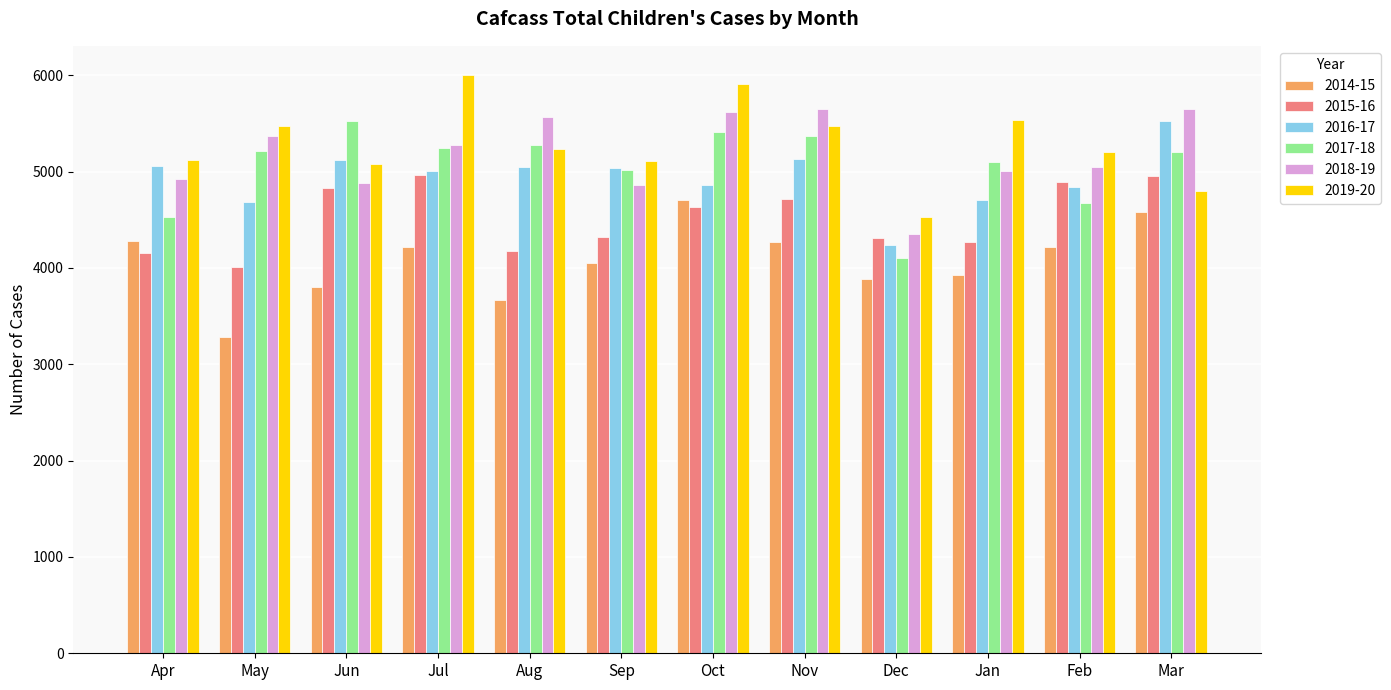

What is the label of the 8th bar from the left?

Nov